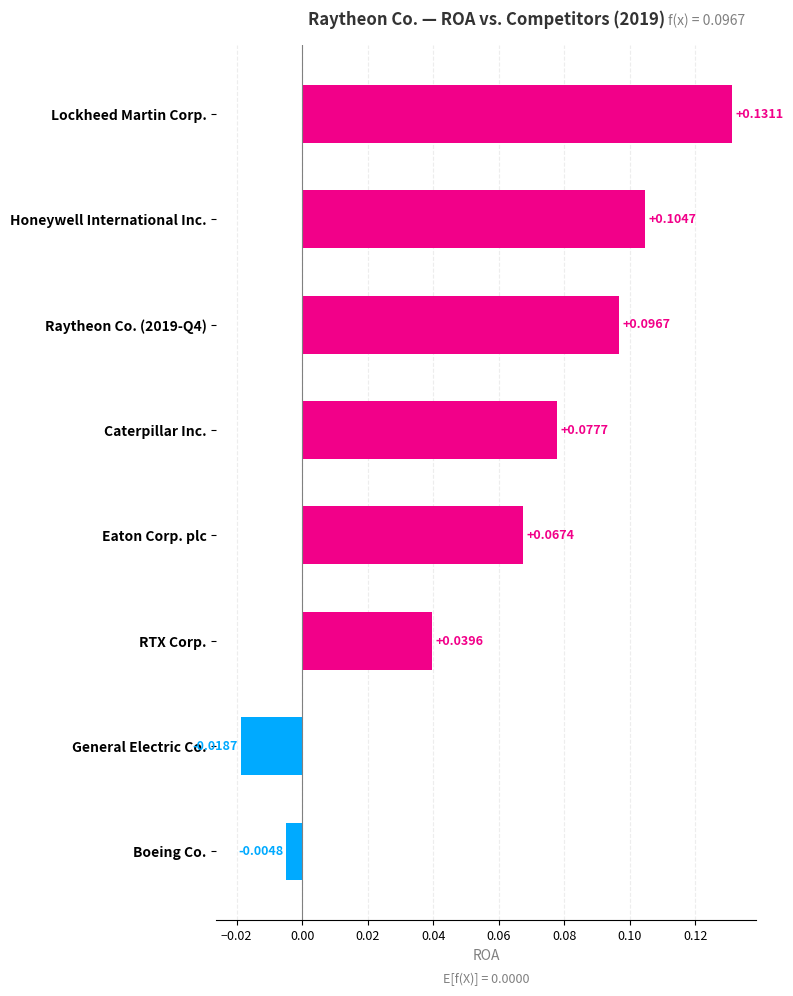

Which has a higher value, Eaton Corp. plc or Lockheed Martin Corp.?

Lockheed Martin Corp.